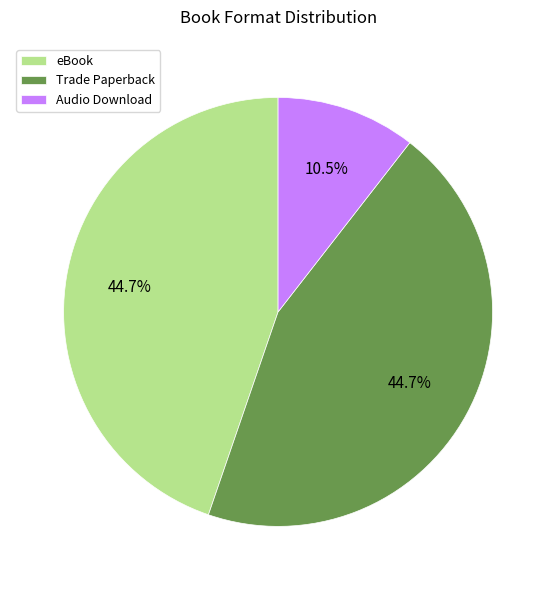

Is there a majority slice in this chart?

No